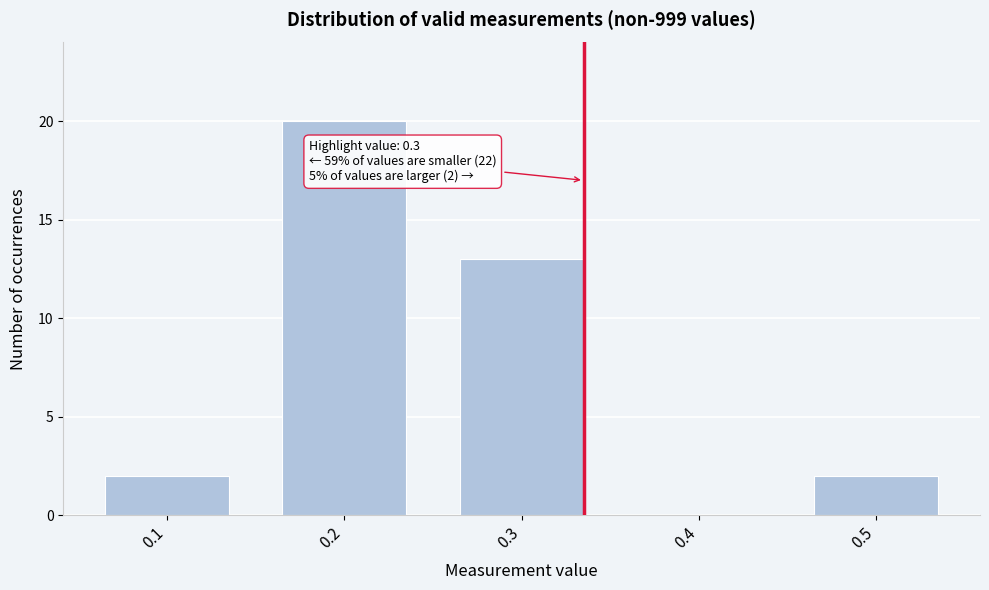

Reading left to right, what are all the values shown in this chart?

0.1=2	0.2=20	0.3=13	0.4=0	0.5=2